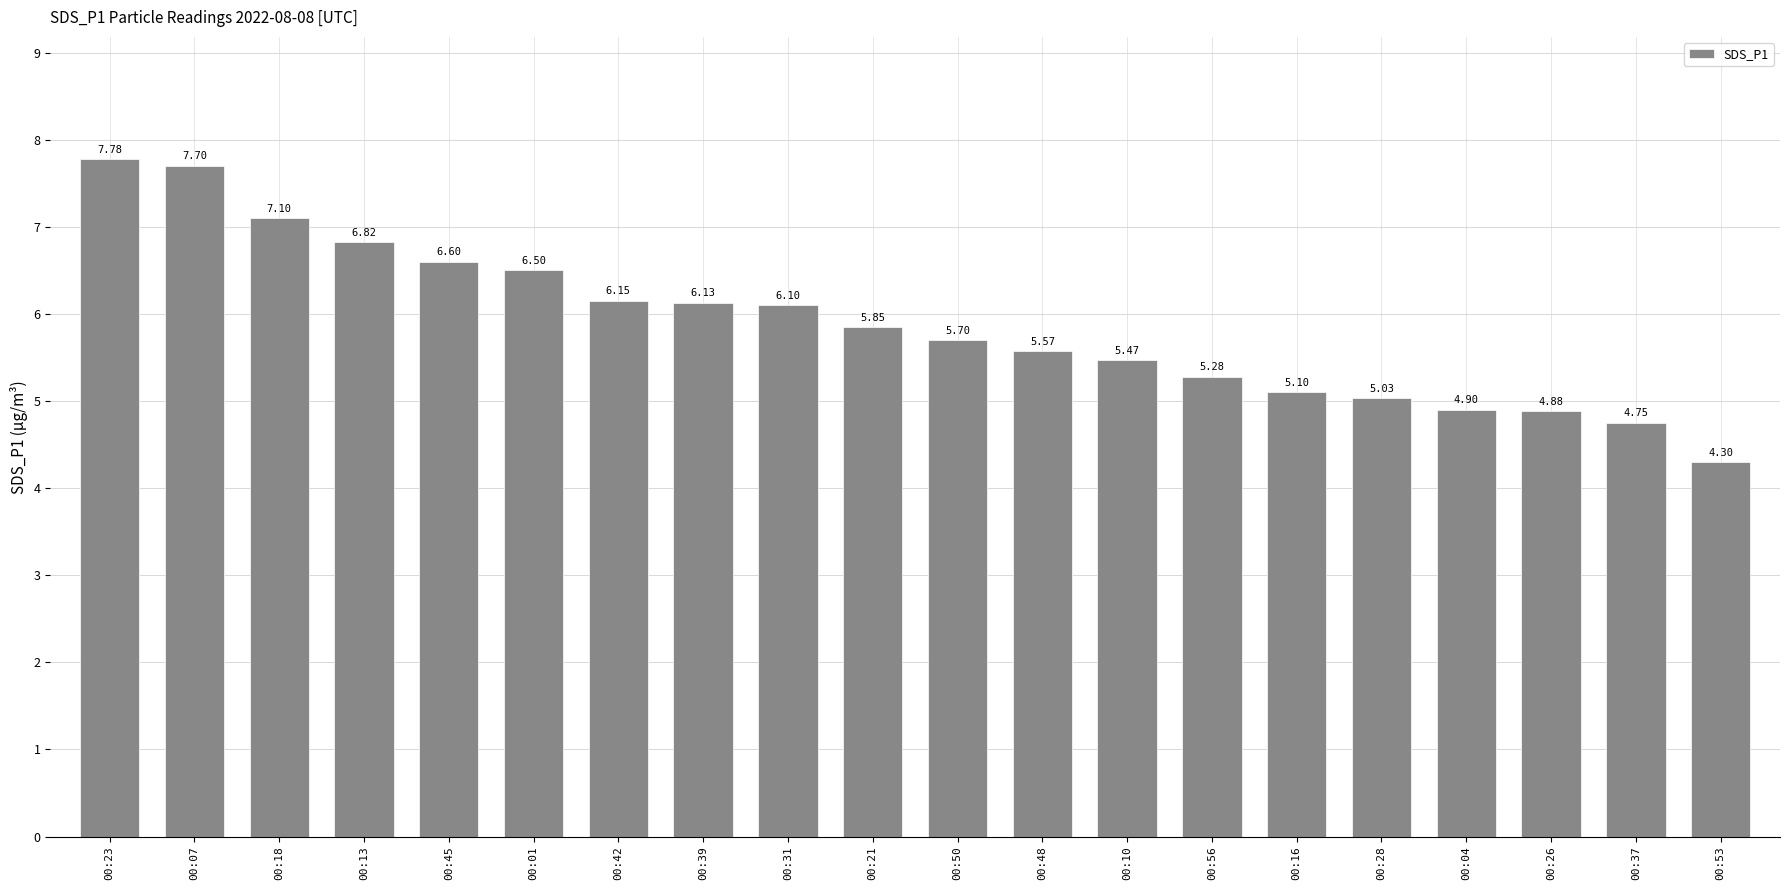

What is the label of the 17th bar from the left?

00:04